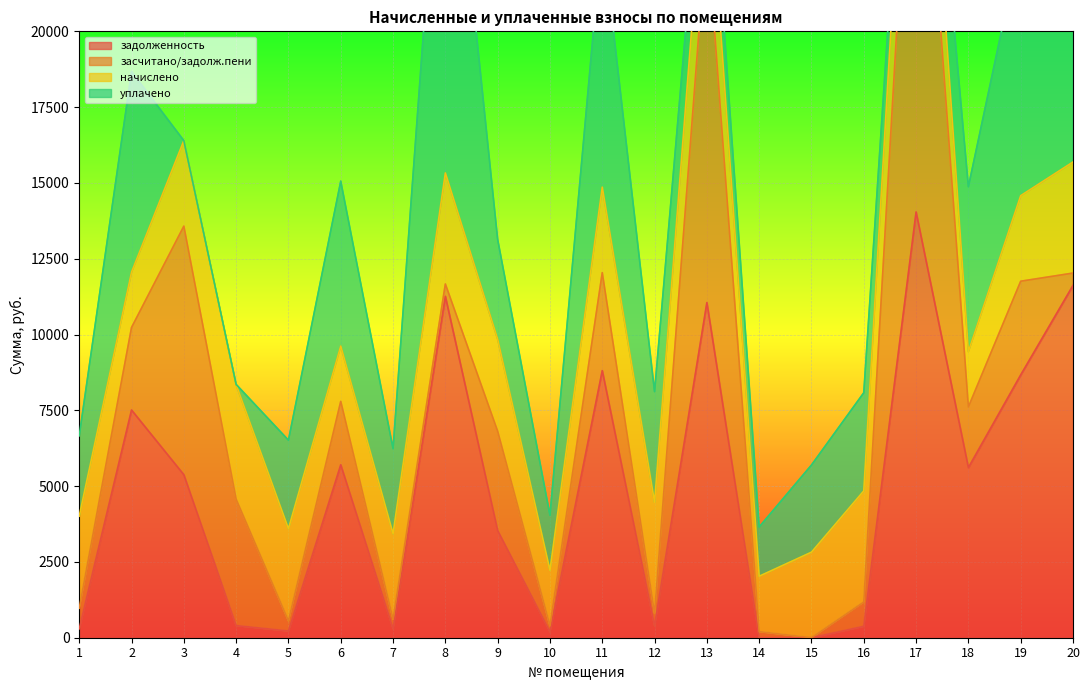

Reading right to left, what are all the values shown in this chart?

задолженность: 20=11620.0	19=8667.7	18=5611.1	17=14042.0	16=376.3	15=0.0	14=0.0	13=11052.9	12=394.3	11=8808.8	10=192.4	9=3534.3	8=11259.5	7=296.4	6=5702.7	5=221.4	4=399.8	3=5376.0	2=7510.1	1=293.0
засчитано/задолж.пени: 20=407.1	19=3090.4	18=2000.5	17=17078.3	16=802.2	15=0.0	14=200.9	13=12377.2	12=406.3	11=3231.5	10=202.3	9=3275.1	8=407.1	7=312.6	6=2092.1	5=336.7	4=4167.5	3=8198.0	2=2722.0	1=680.2
начислено: 20=3664.0	19=2821.9	18=1826.9	17=3036.3	16=3664.0	15=2821.9	14=1826.9	13=3036.3	12=3664.0	11=2821.9	10=1826.9	9=3036.3	8=3664.0	7=2821.9	6=1826.9	5=3036.3	4=3777.8	3=2821.9	2=1826.9	1=3036.3
уплачено: 20=14876.9	19=8399.2	18=5437.5	17=0.0	16=3238.0	15=2874.0	14=1625.5	13=1712.0	12=3652.0	11=8399.2	10=1817.0	9=3295.6	8=14516.4	7=2805.7	6=5437.5	5=2921.0	4=10.0	3=0.0	2=6615.0	1=2649.2